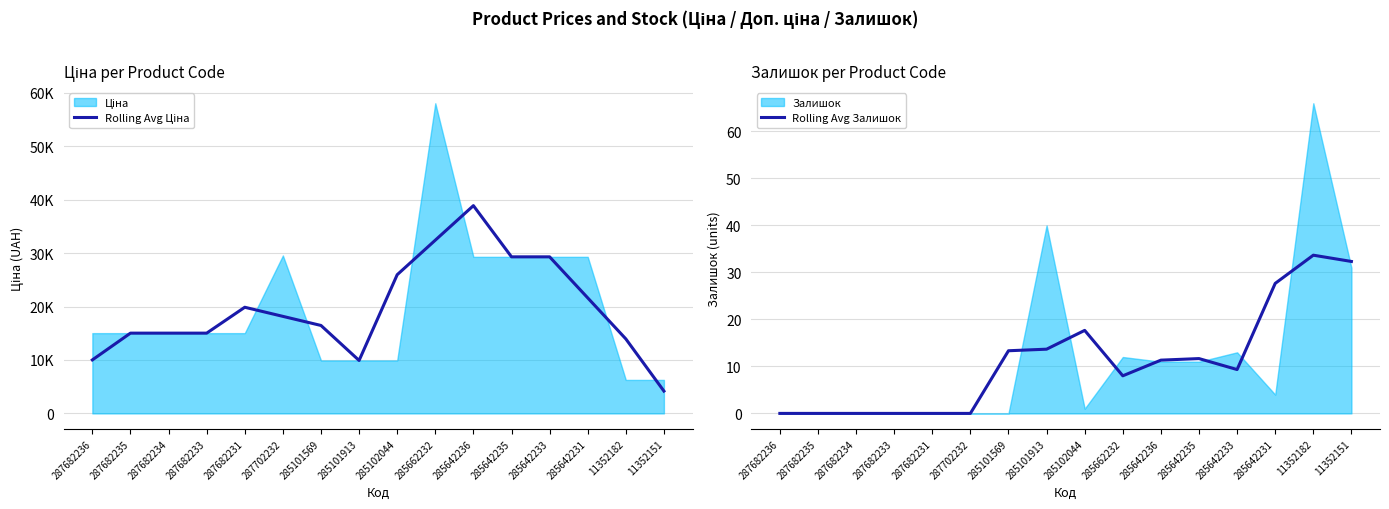

True or false: Rolling Avg Ціна and Rolling Avg Залишок intersect in this chart.

False